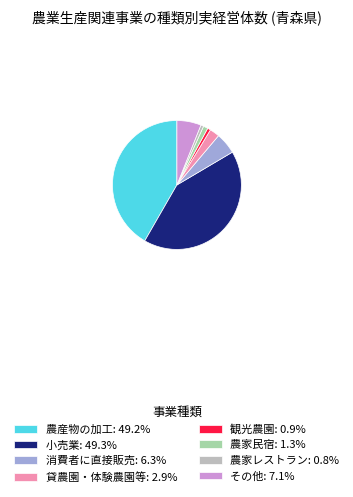

Approximately how many times larger is the value at 貸農園・体験農園等 compared to その他?

0.4